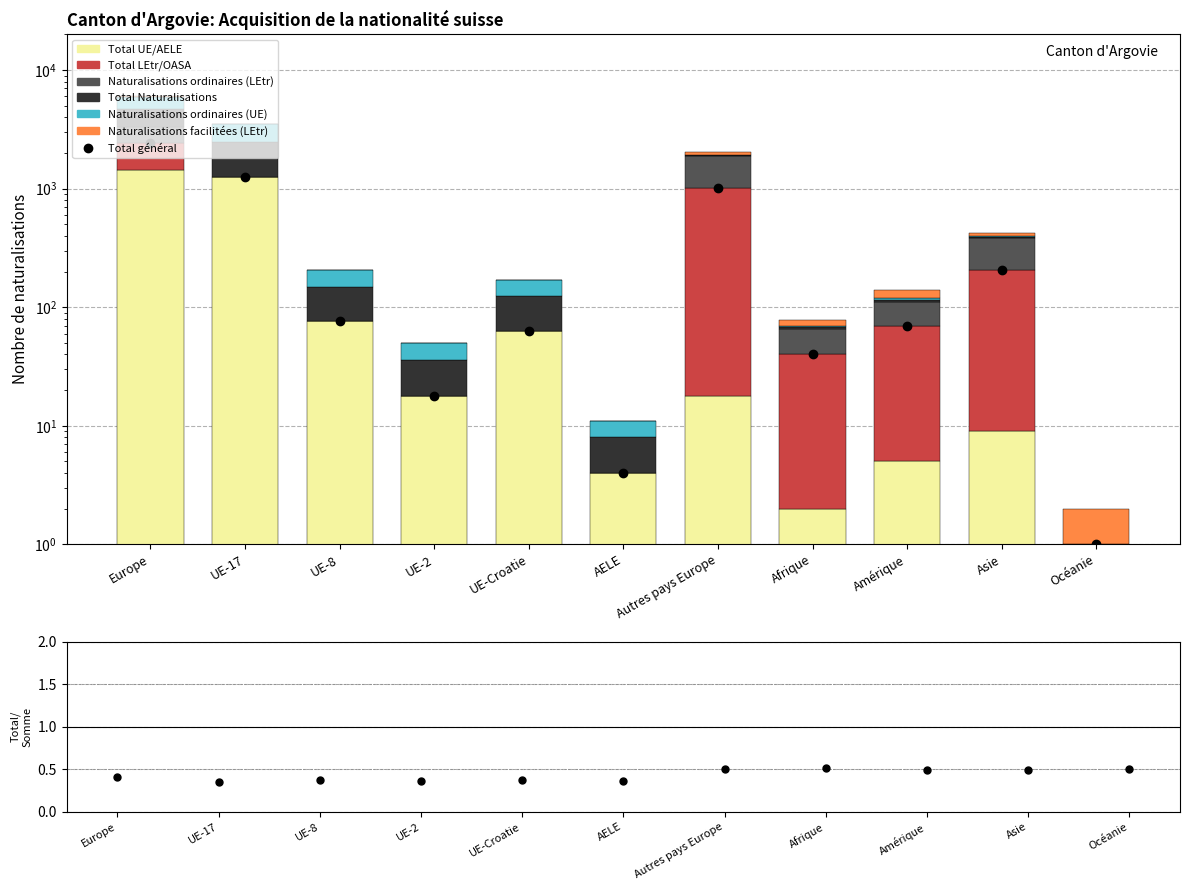

What is the difference between the highest and lowest values at Europe?

1312